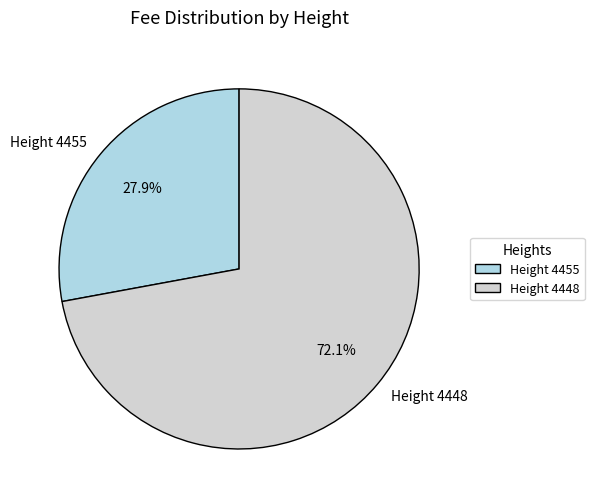

To the nearest percent, what is the difference between the largest and smallest slice percentages?

44%